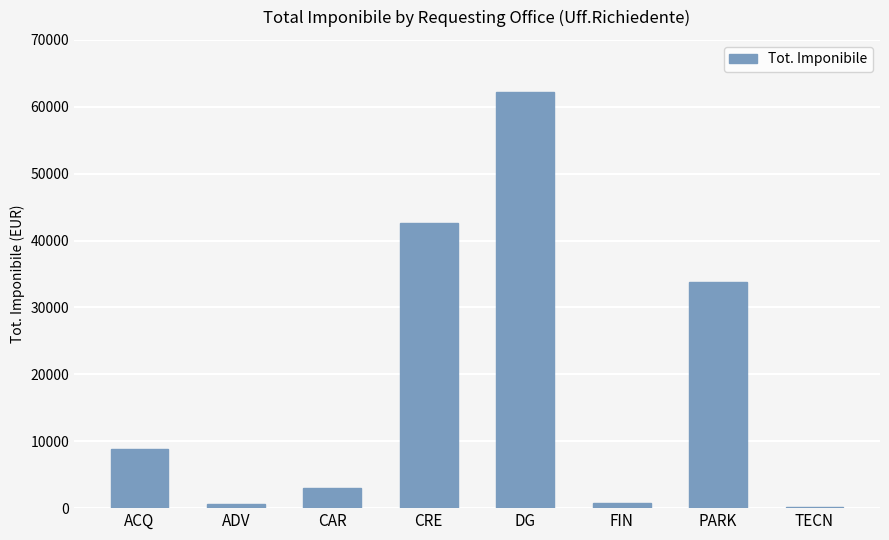

Is it true that the value at CRE is 11501?

False